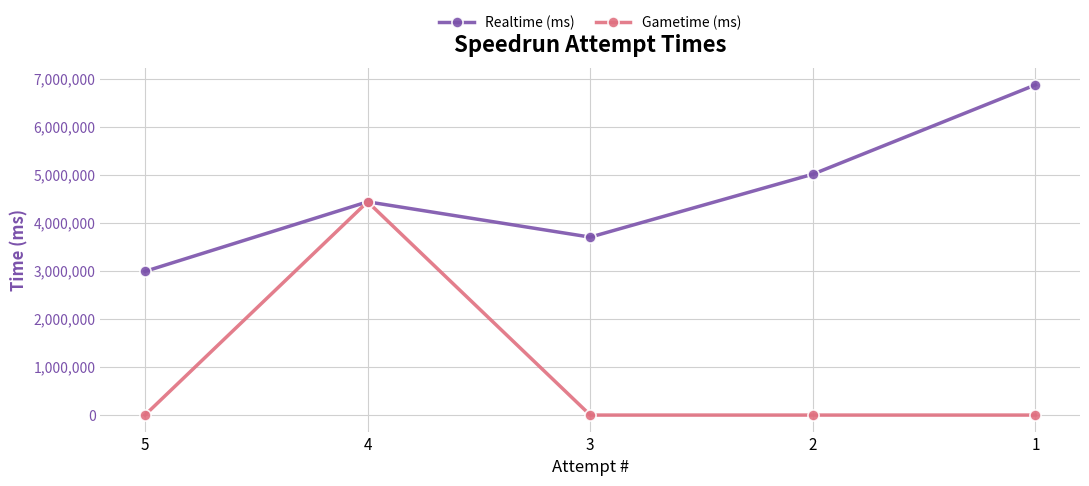

Between 5 and 4, which series saw the biggest shift?

Gametime (ms)